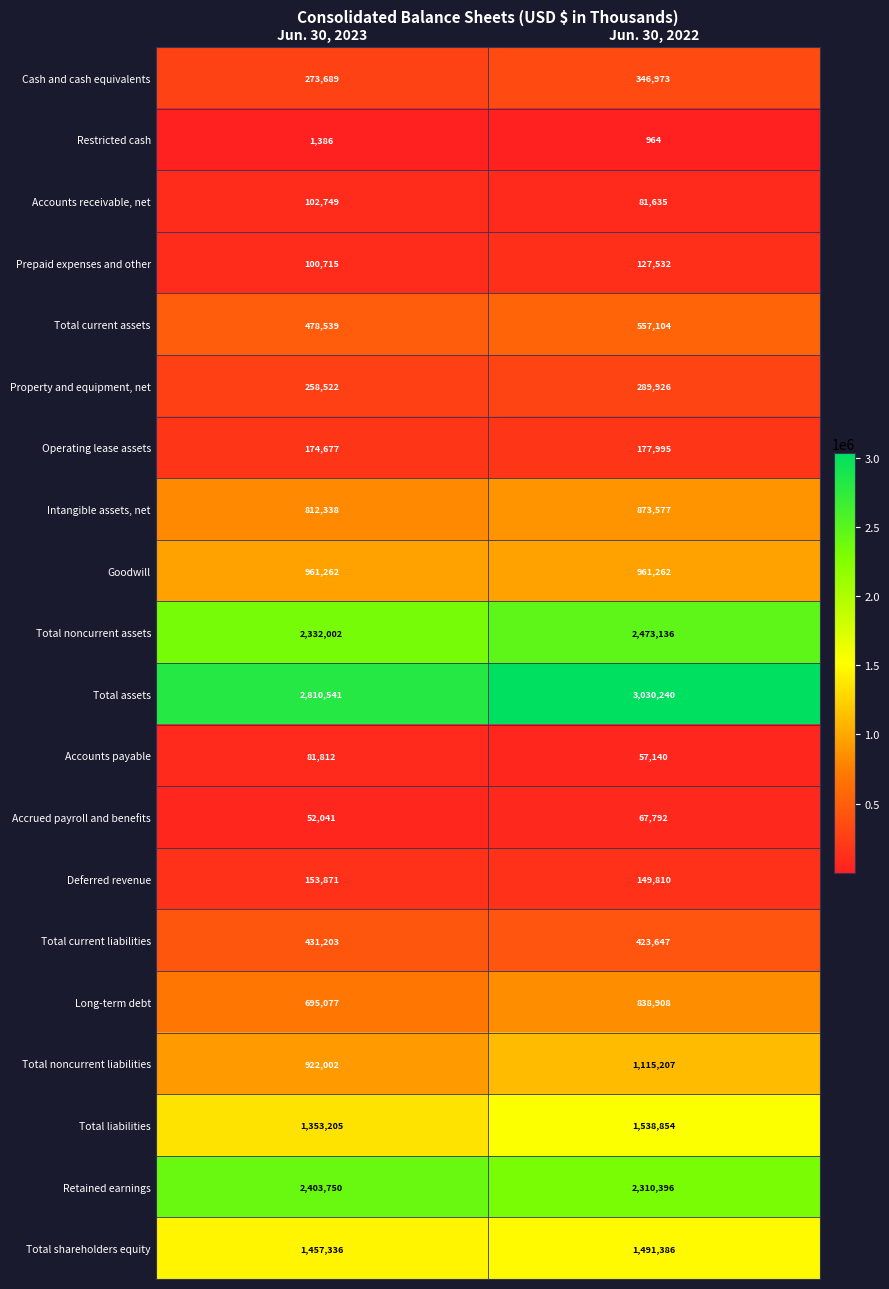

True or false: Total assets has a value of 1577643 at Jun. 30, 2022.

False